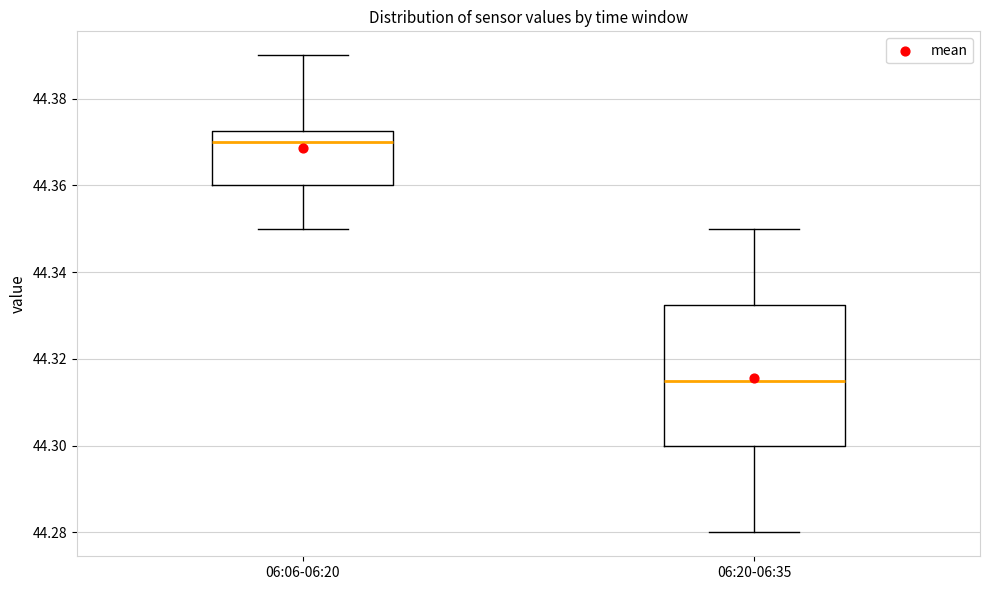

Reading left to right, transcribe this box plot: for each box, give where its median line is, the range the box spans, and where its two whiskers end, as read against the y-axis. The values are not printed on the chart, so give them approximately, as read against the axis.

06:06-06:20: median 44.370, box 44.360 to 44.372, whiskers 44.350 to 44.390
06:20-06:35: median 44.316, box 44.300 to 44.332, whiskers 44.280 to 44.350